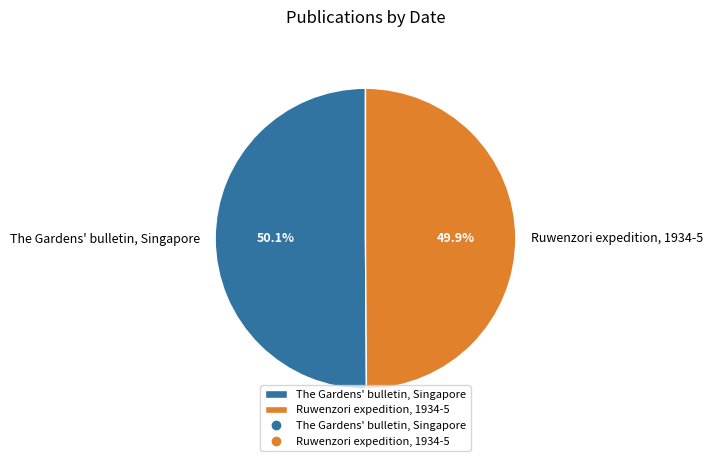

What is the ratio of the value at The Gardens' bulletin, Singapore to the value at Ruwenzori expedition, 1934-5?

1.0